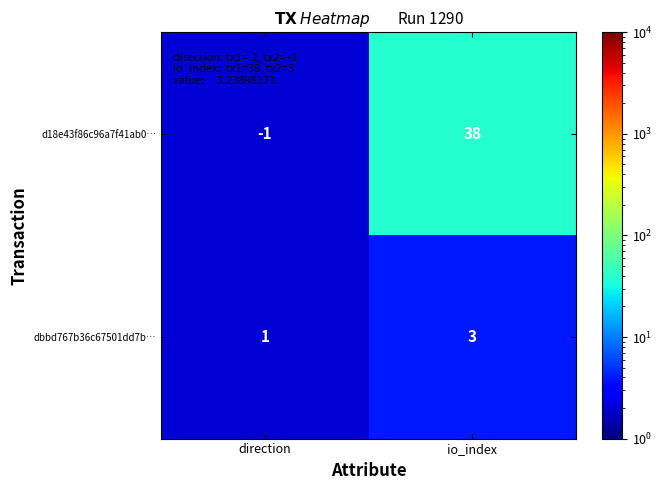

The value of d18e43f86c96a7f41ab0… at direction is -2. True or false?

False